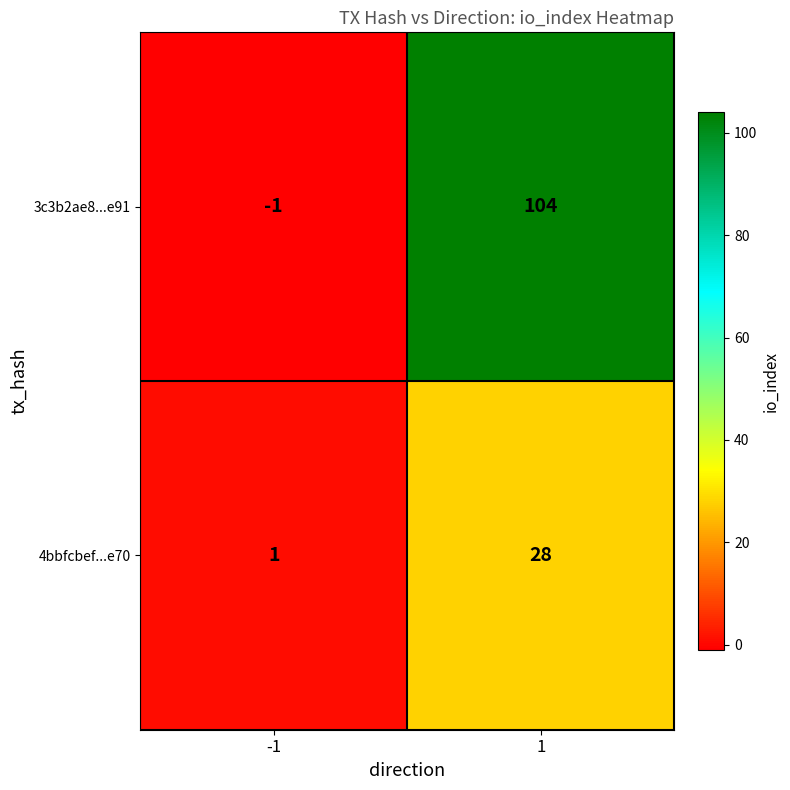

What is the spread (max minus min) of values at 1?

76